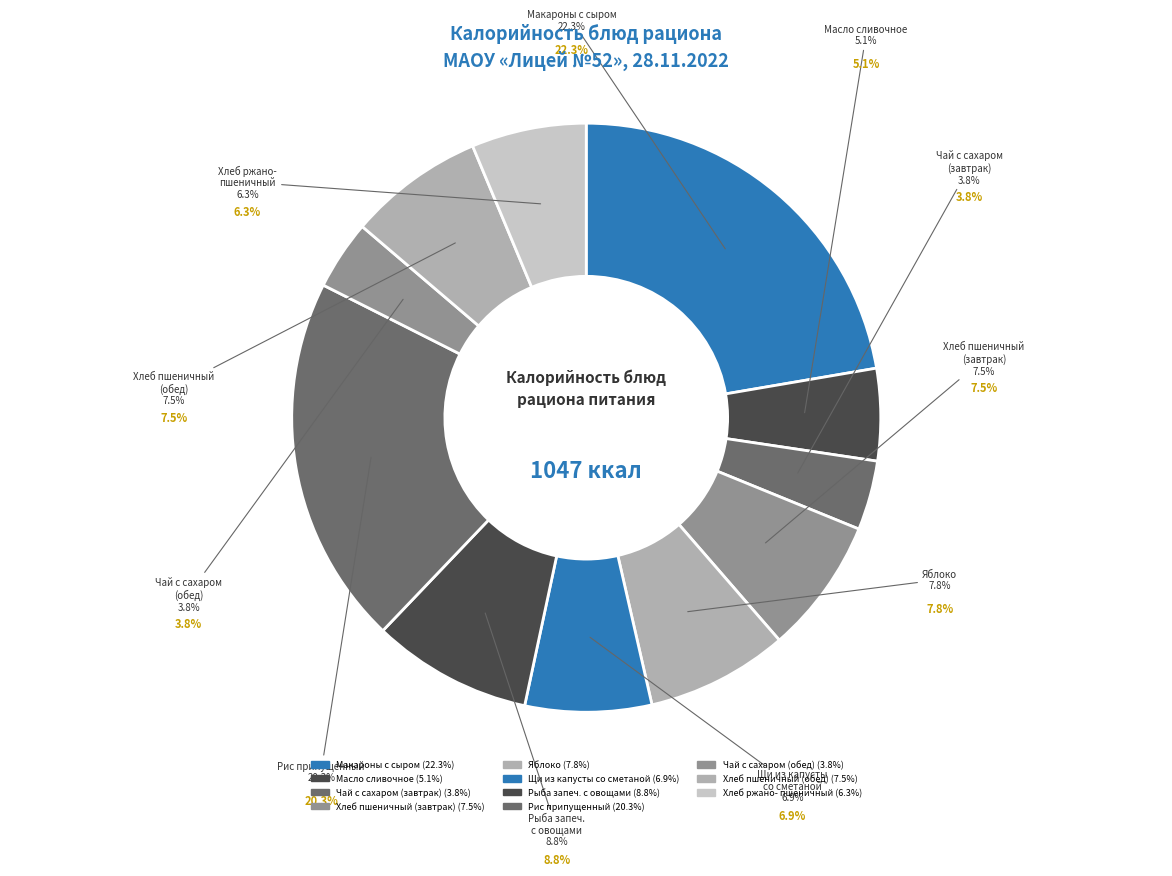

To the nearest percent, what is the average slice percentage?

9%